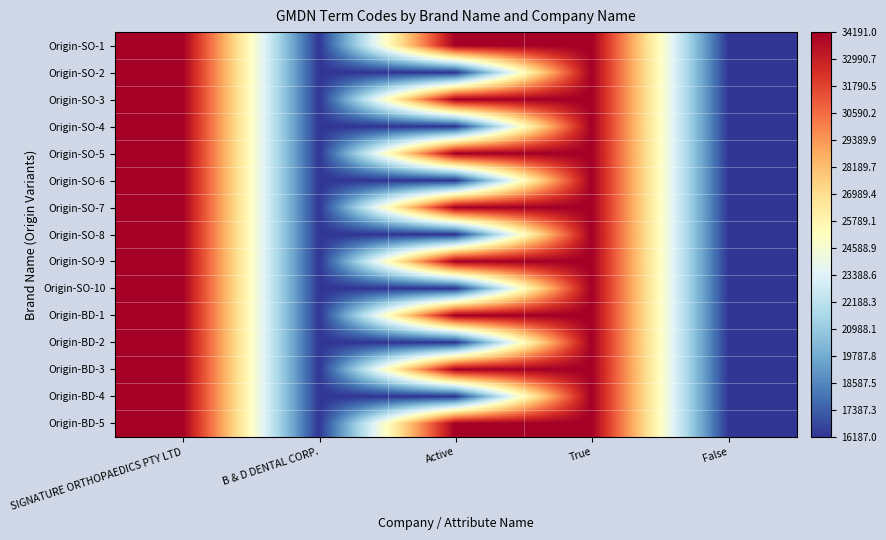

How many data points does each series have?

5